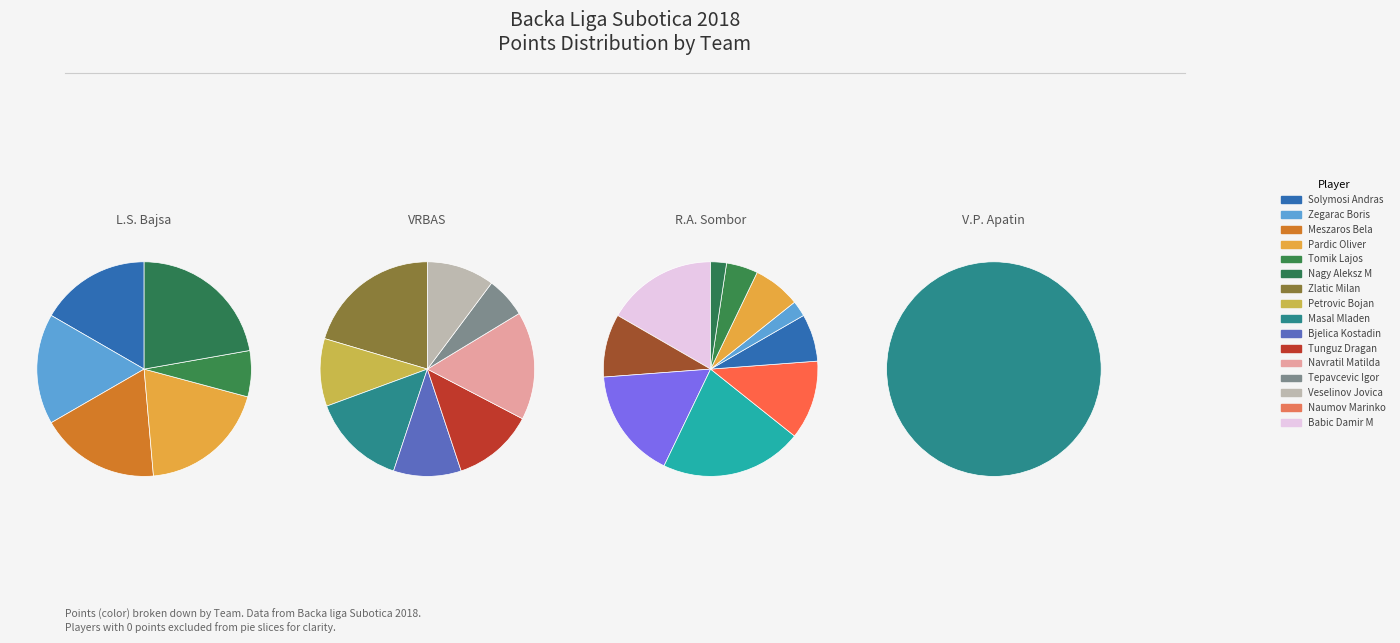

Which slice is the largest?

Nagy Aleksz M